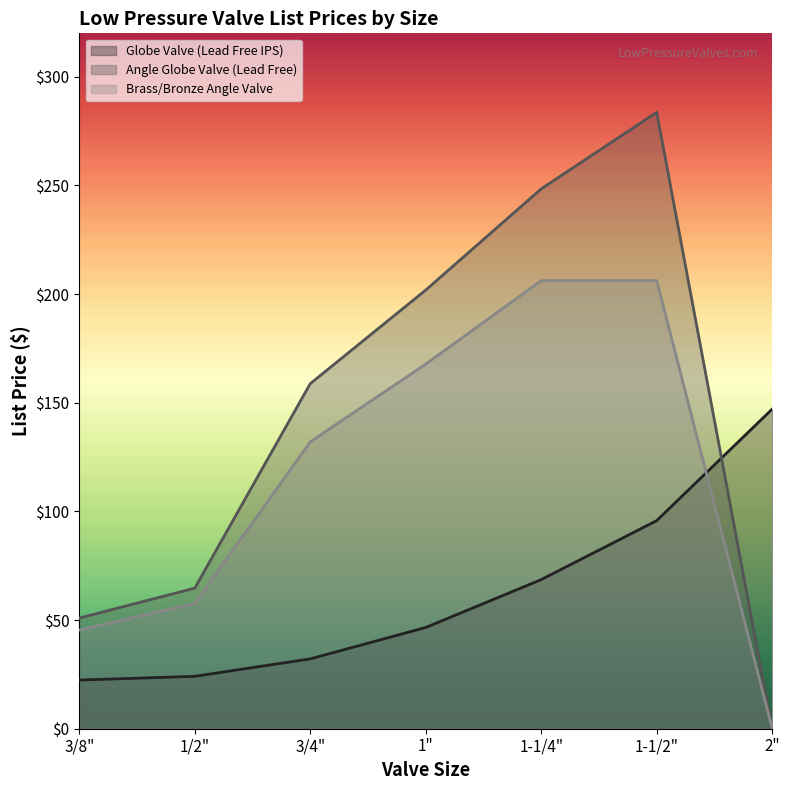

Where is Brass/Bronze Angle Valve nearest to the value 103?

3/4"